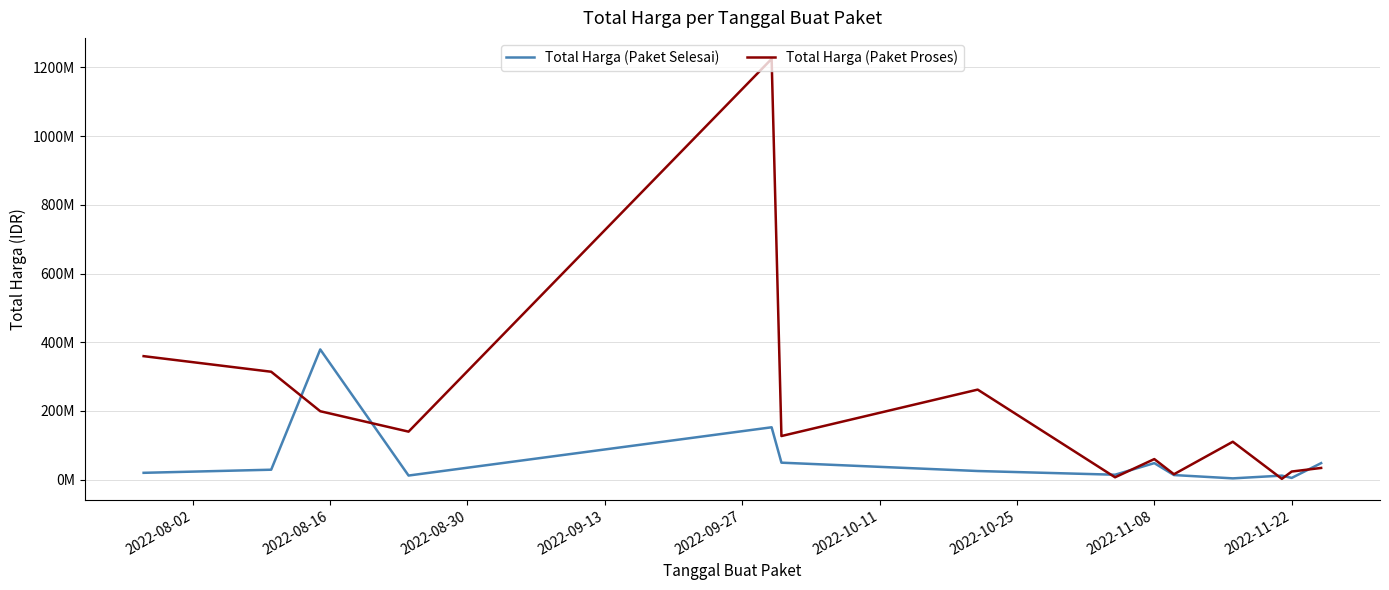

Is this an area chart (filled region under the line)?

No